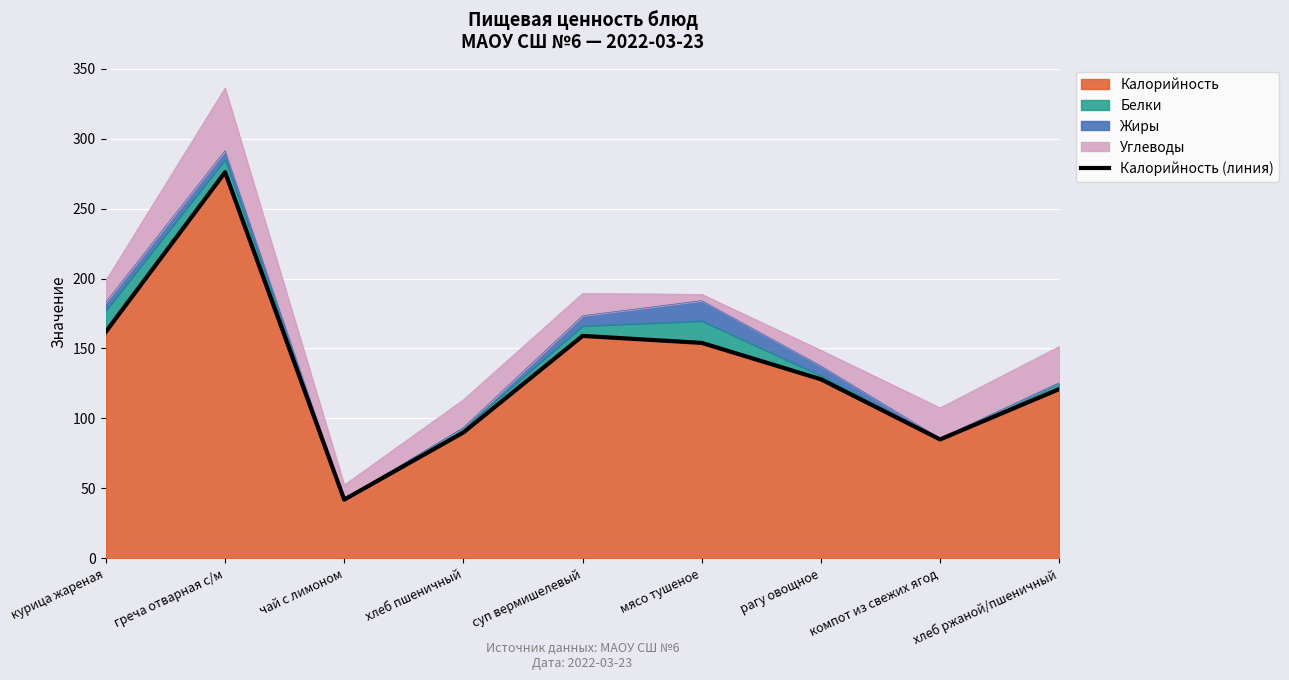

Reading left to right, extract all data points from this chart.

162	276	42	90	159	154	128	85	121